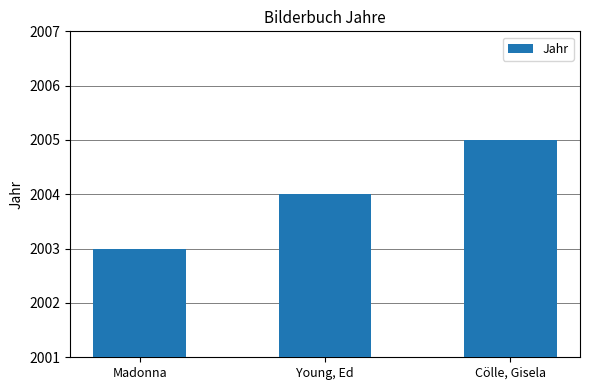

At which label is the value closest to 2004?

Young, Ed